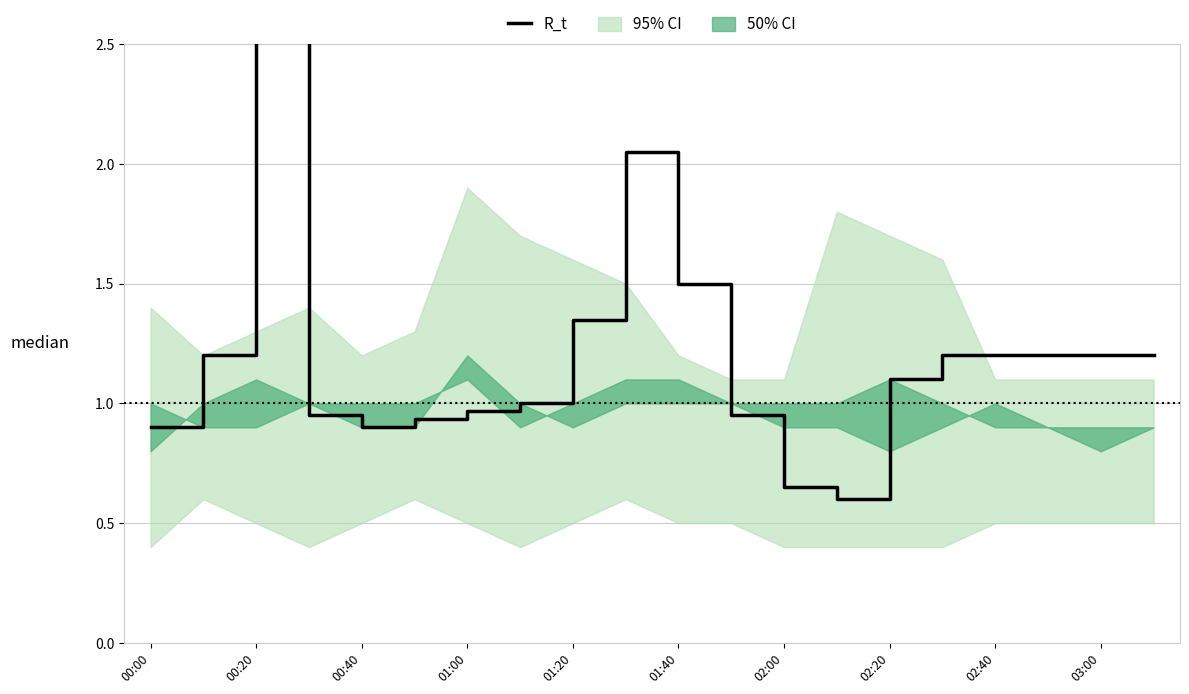

How many lines are shown in the chart?

1